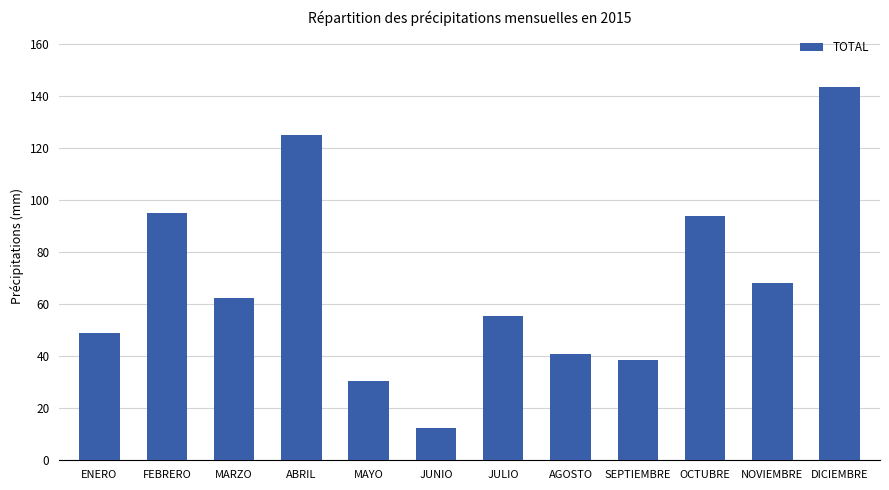

Read the value at JUNIO.

12.5